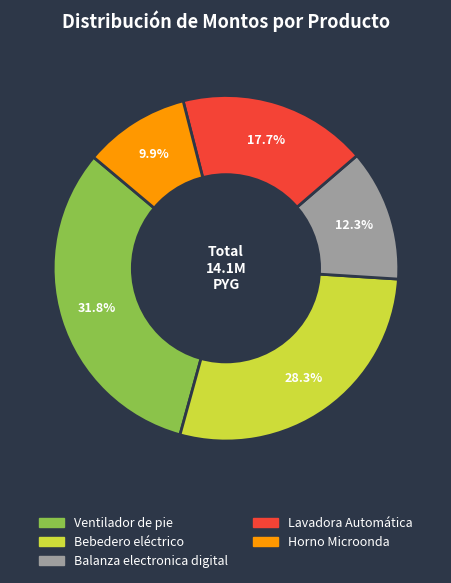

The Lavadora Automática slice represents 32% of the pie. True or false?

False